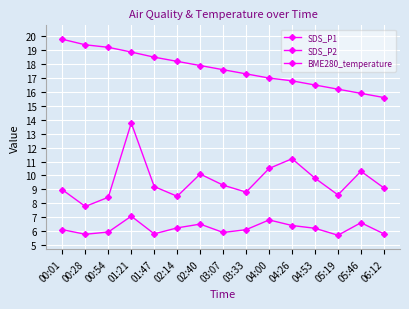

What is the difference between the SDS_P1 values at 04:00 and 03:07?

1.2